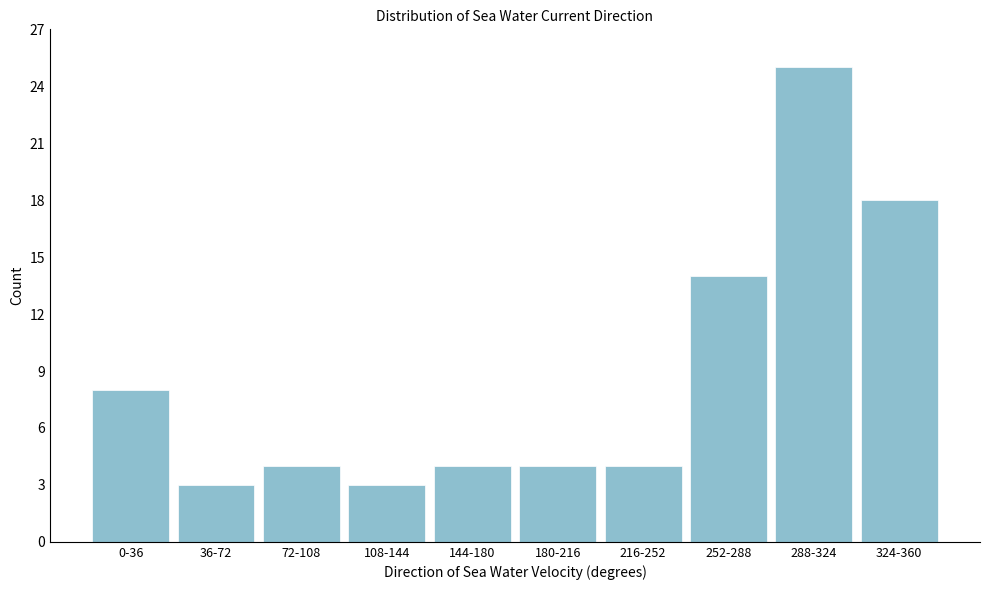

Reading left to right, transcribe all the data shown in this chart.

0-36=8	36-72=3	72-108=4	108-144=3	144-180=4	180-216=4	216-252=4	252-288=14	288-324=25	324-360=18